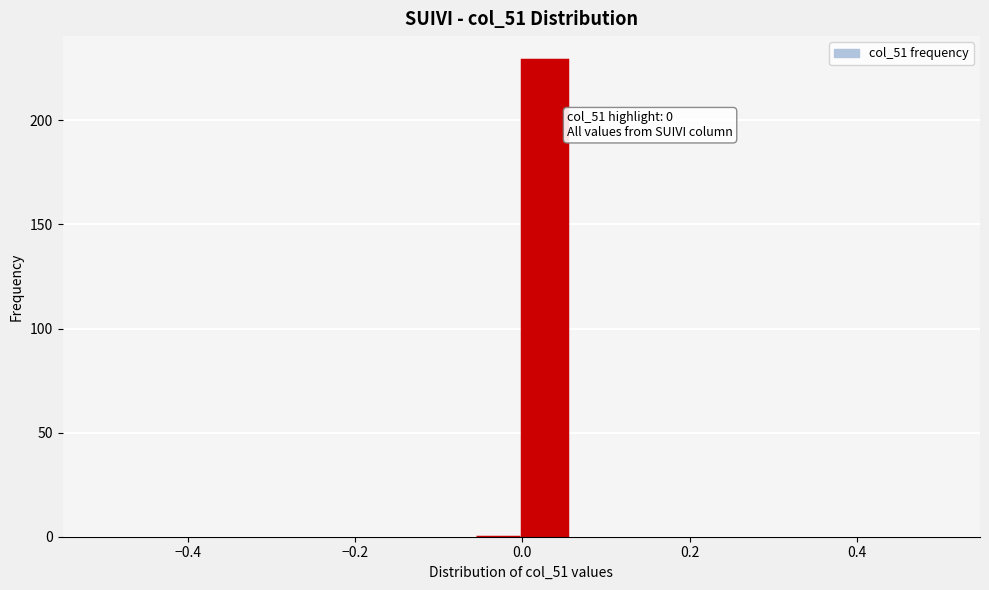

Around what value on the x-axis is the tallest bar? Give the approximate position of its centre, as read against the axis.

0.02